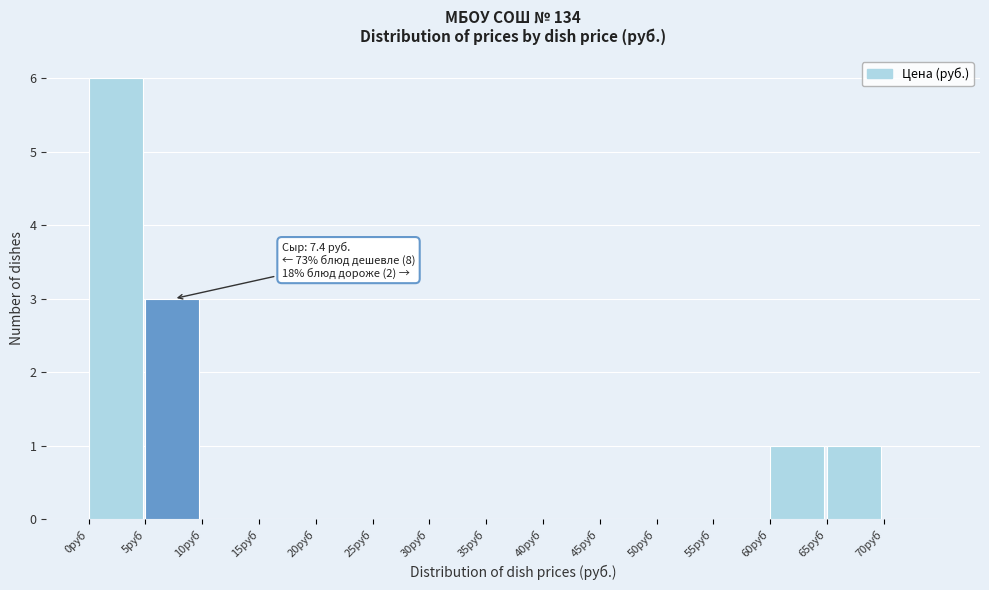

Which range on the x-axis has the tallest bar?

0 to 5